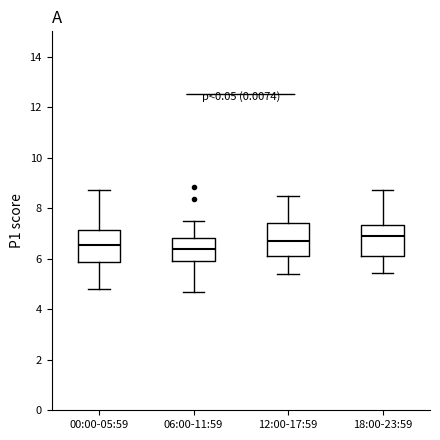

Reading left to right, transcribe this box plot: for each box, give where its median line is, the range the box spans, and where its two whiskers end, as read against the y-axis. The values are not printed on the chart, so give them approximately, as read against the axis.

00:00-05:59: median 6.6, box 5.8 to 7.2, whiskers 4.8 to 8.8
06:00-11:59: median 6.4, box 6.0 to 6.8, whiskers 4.6 to 7.6
12:00-17:59: median 6.8, box 6.2 to 7.4, whiskers 5.4 to 8.6
18:00-23:59: median 7.0, box 6.2 to 7.4, whiskers 5.4 to 8.8